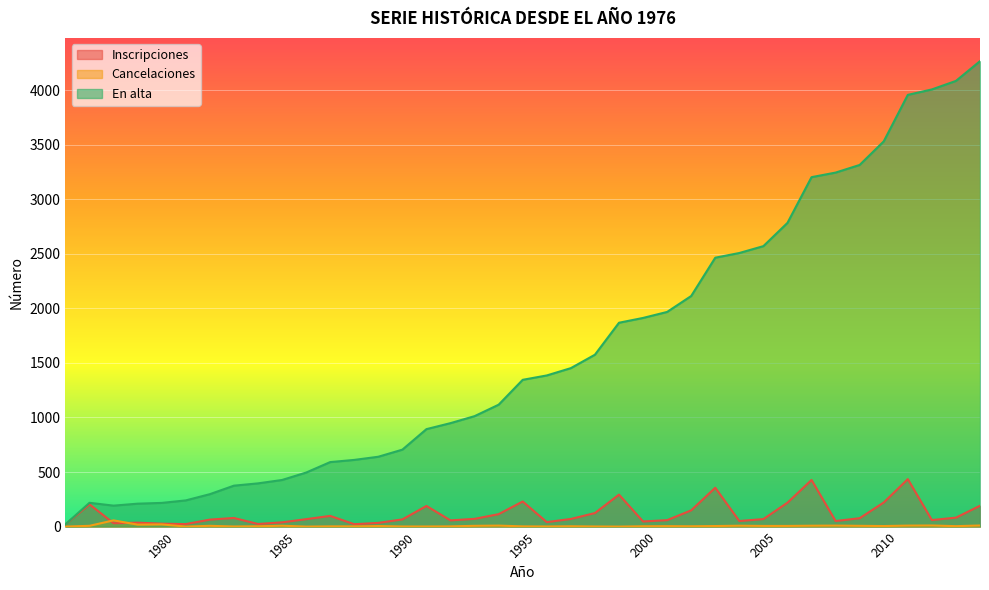

Read the Inscripciones value at 1989.

34